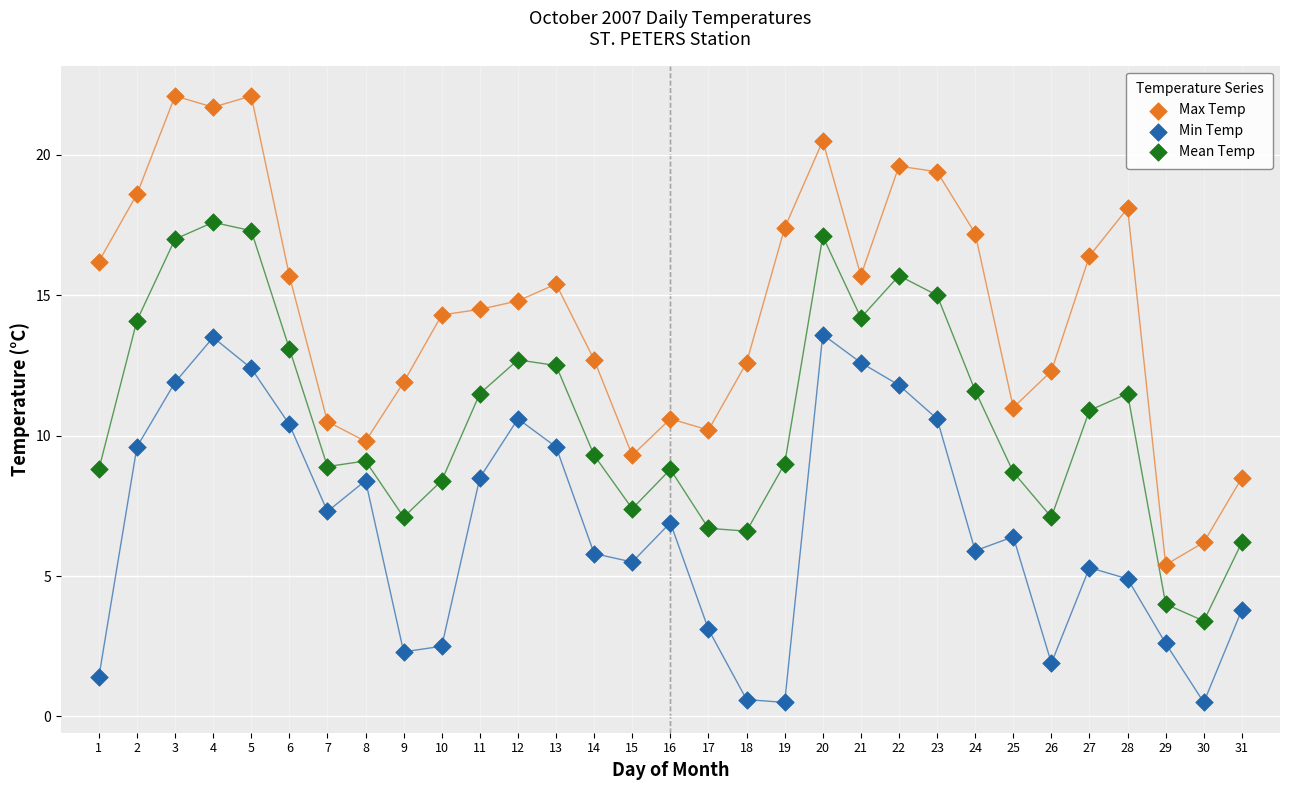

Which series contains the lowest Y value?

Min Temp